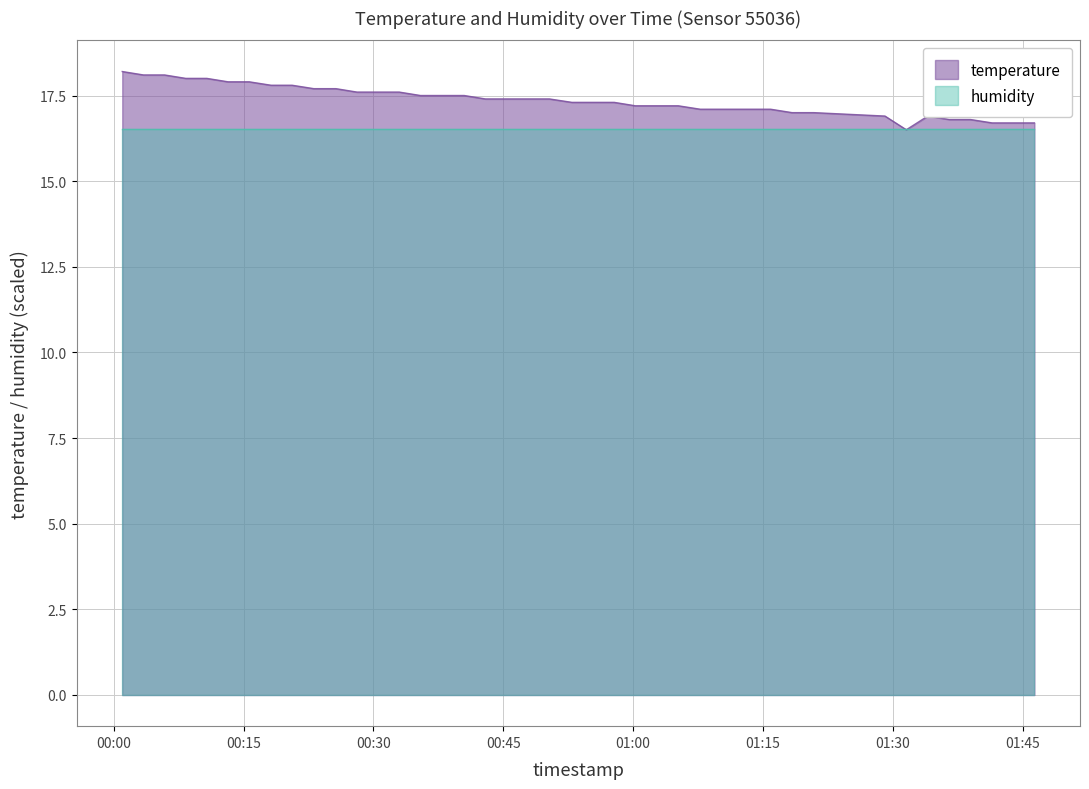

How many lines are shown in the chart?

2